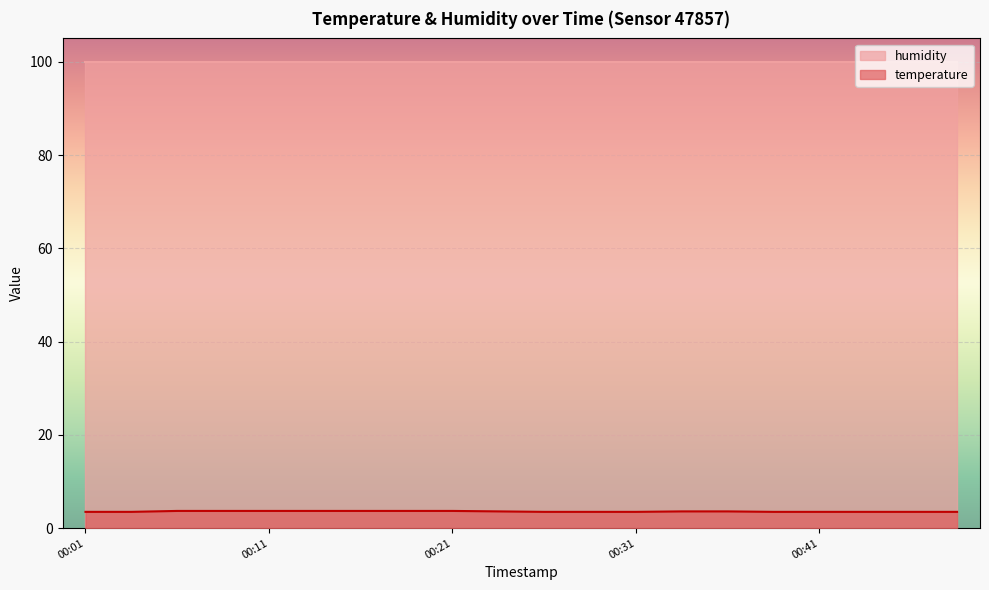

True or false: humidity and temperature intersect in this chart.

False